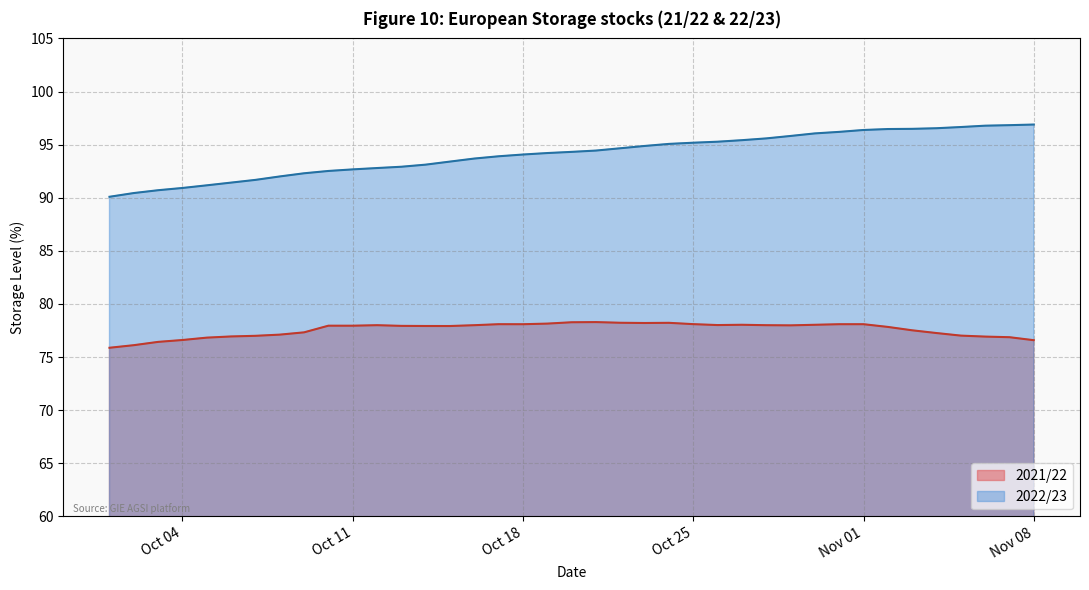

How many lines are shown in the chart?

2